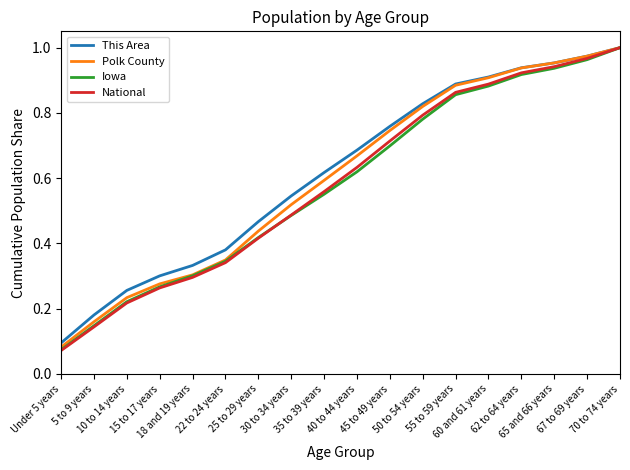

Which series has the largest range (max minus min)?

National